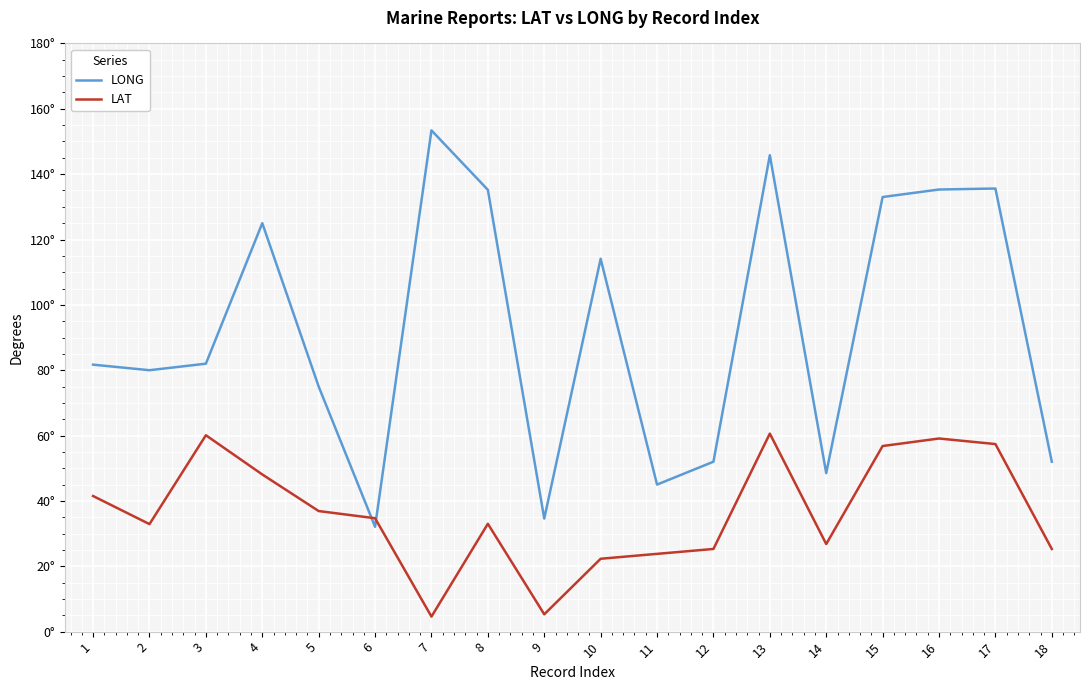

Between 13 and 14, which series saw the biggest shift?

LONG